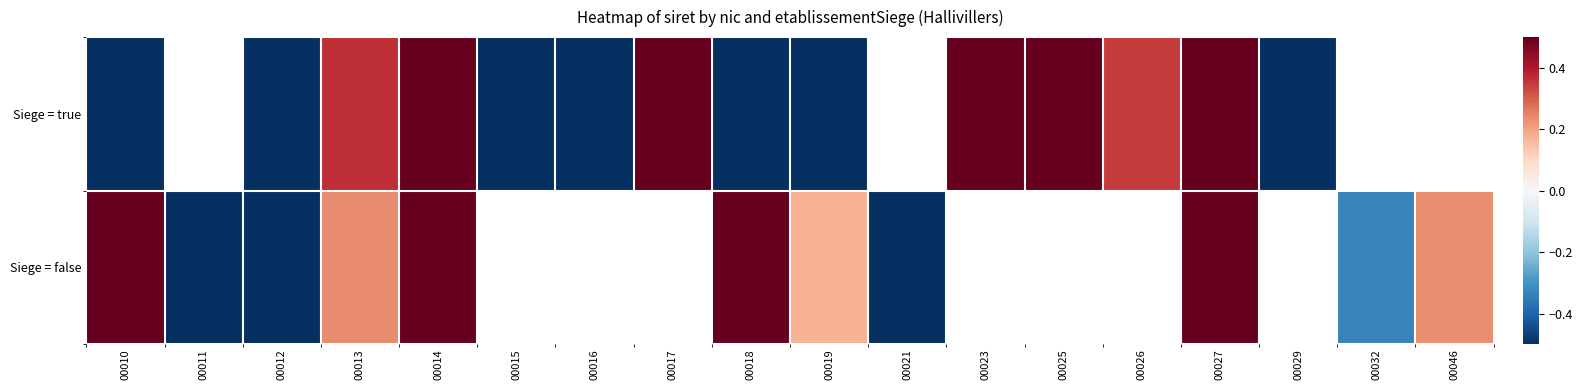

What is the difference between the Siege = true values at 00013 and 00027?

0.1